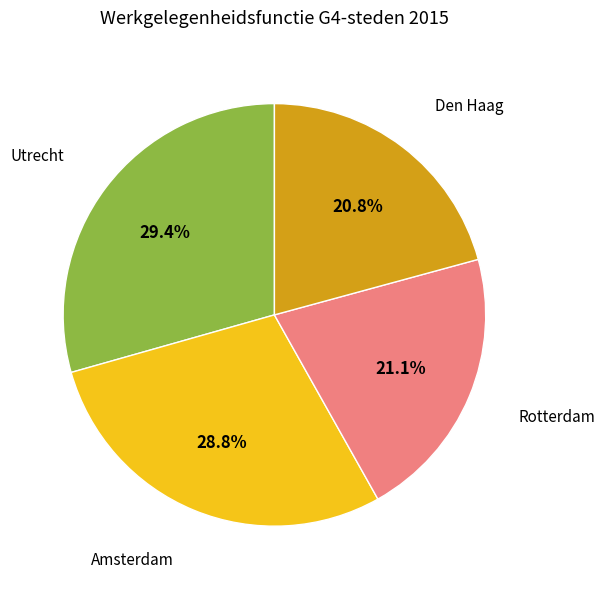

Does any single category account for the majority?

No